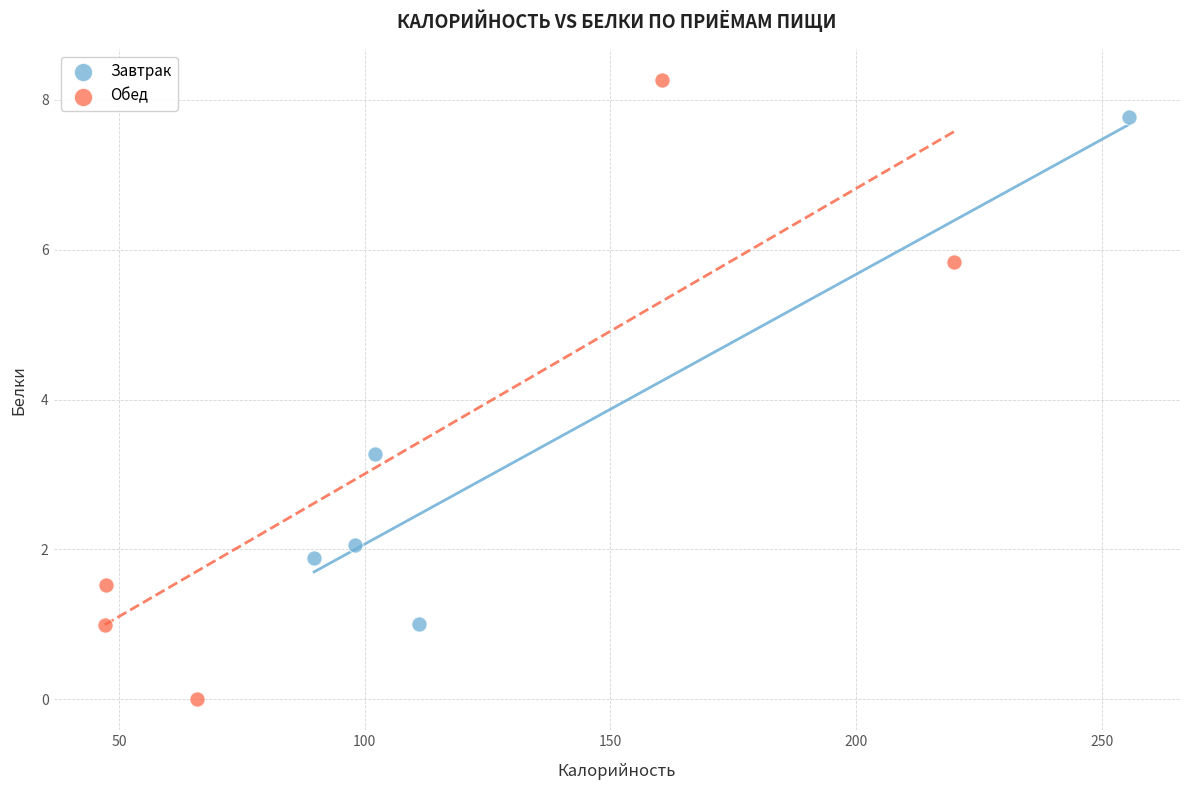

Which series has the widest spread of Y values?

Обед